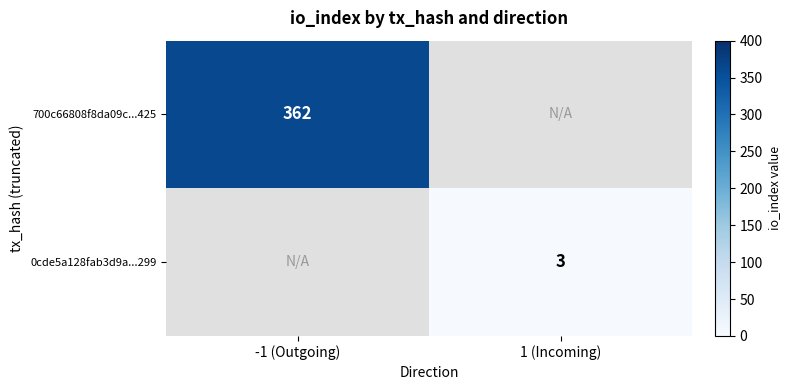

Is it true that 700c66808f8da09c...425 equals 362 at -1 (Outgoing)?

True